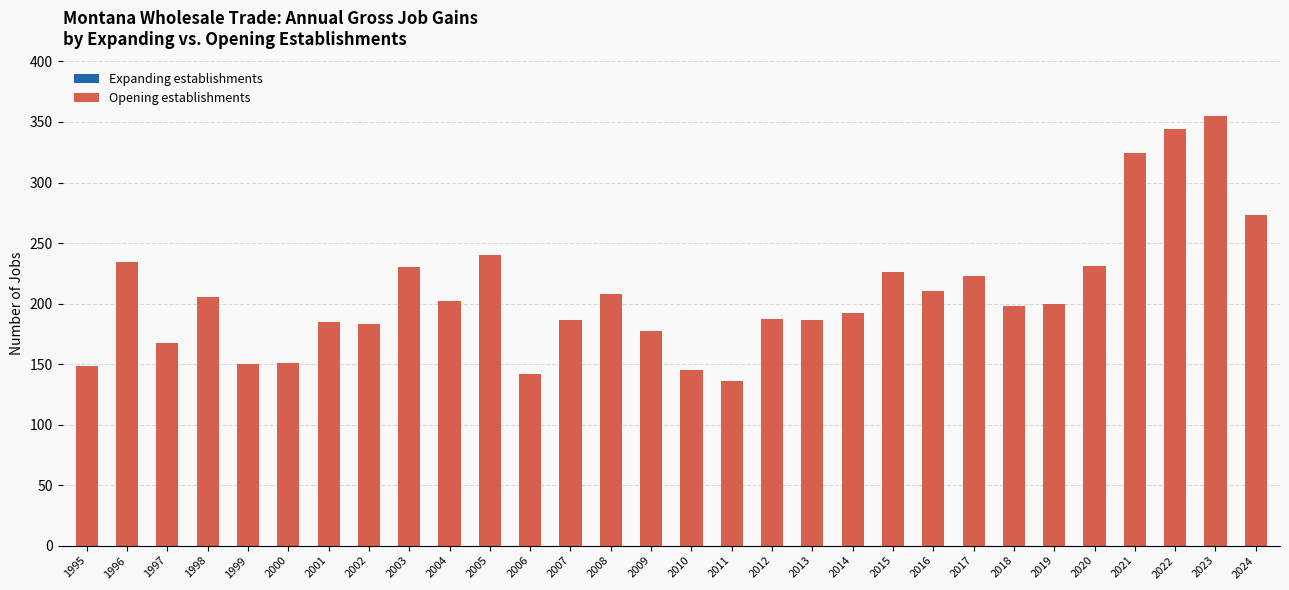

How many bars are there in total?

30